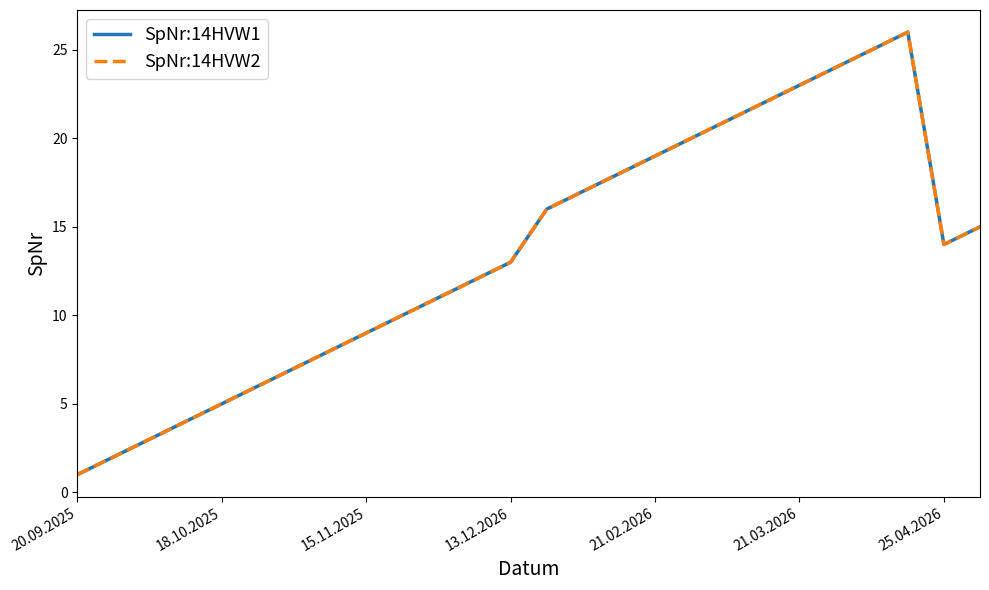

Which category has the lowest value across all series?

20.09.2025